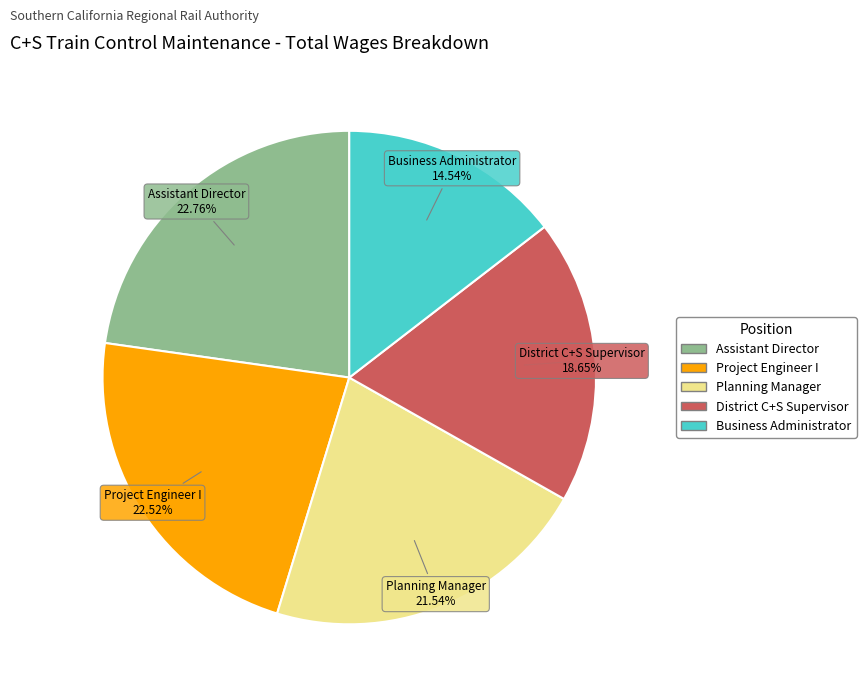

Is there any slice that represents more than half of the pie?

No